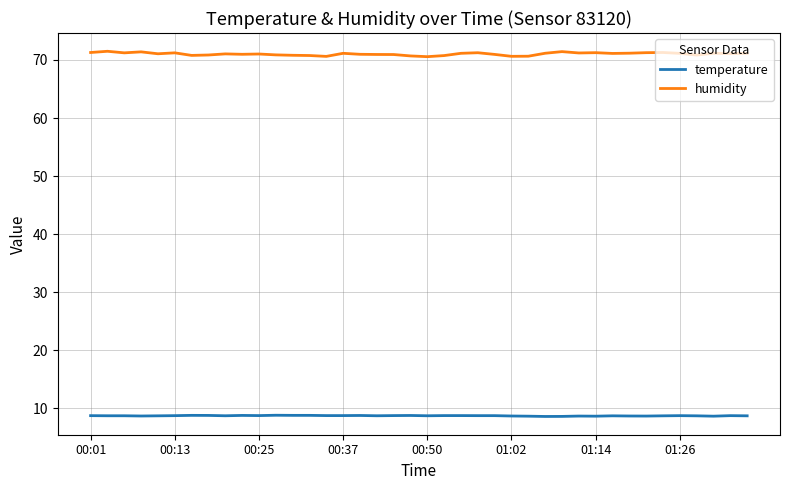

What is the difference between the maximum and second lowest values in the temperature series?

0.2